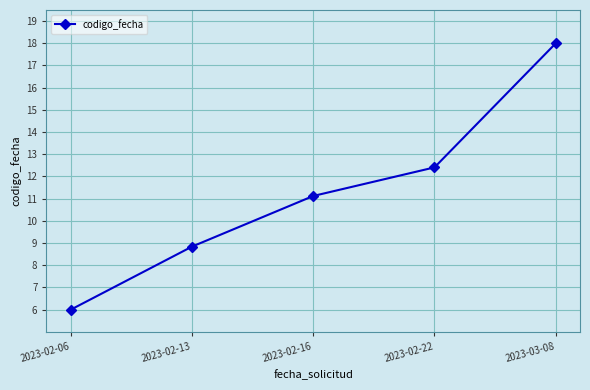

What is the label of the 3rd point from the left?

2023-02-16